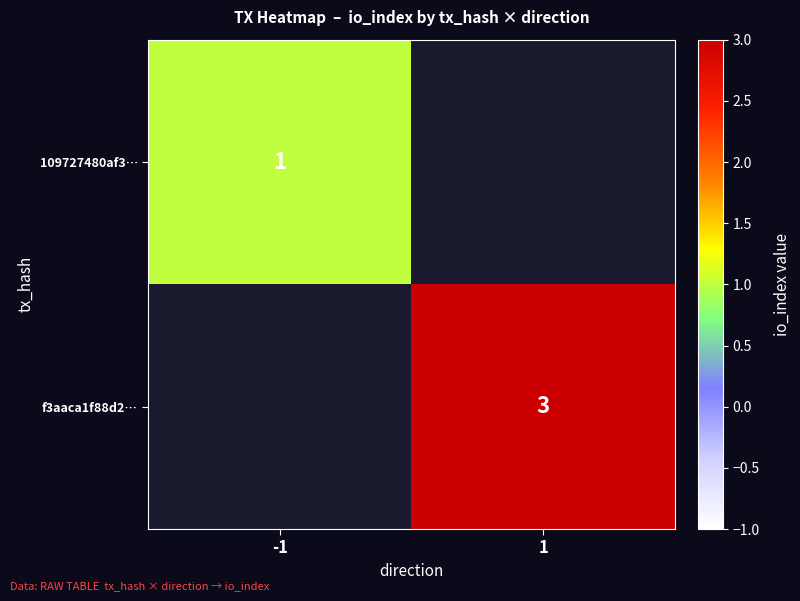

The f3aaca1f88d2… series shows 4 at 1. True or false?

False